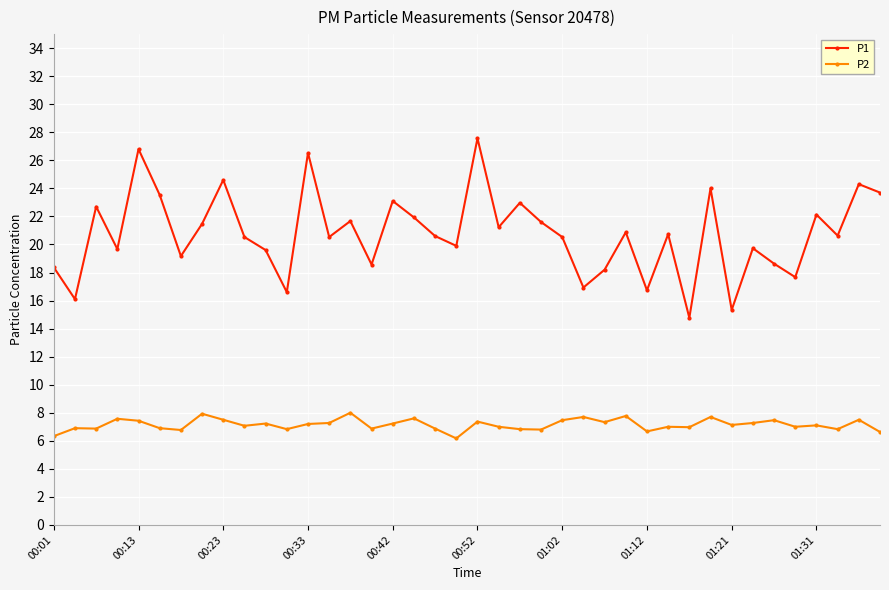

What is the maximum value for P2?

8.0